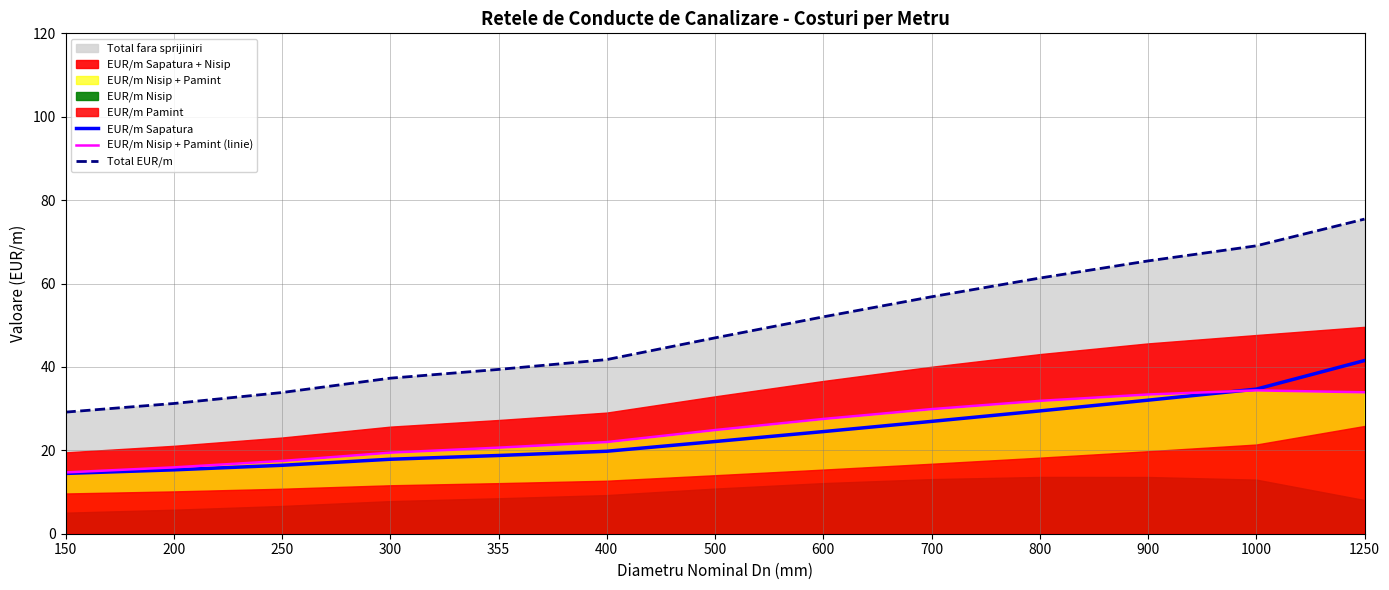

Which label corresponds to the smallest value in the chart?

150